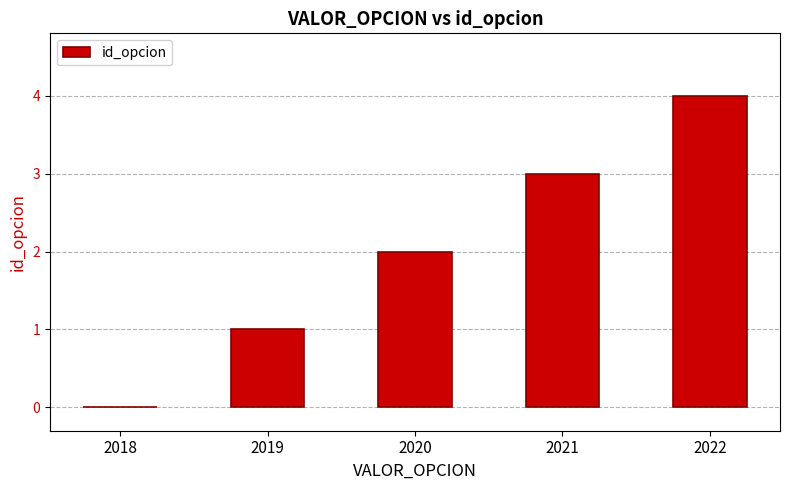

What is the change in value from 2019 to 2022?

+3